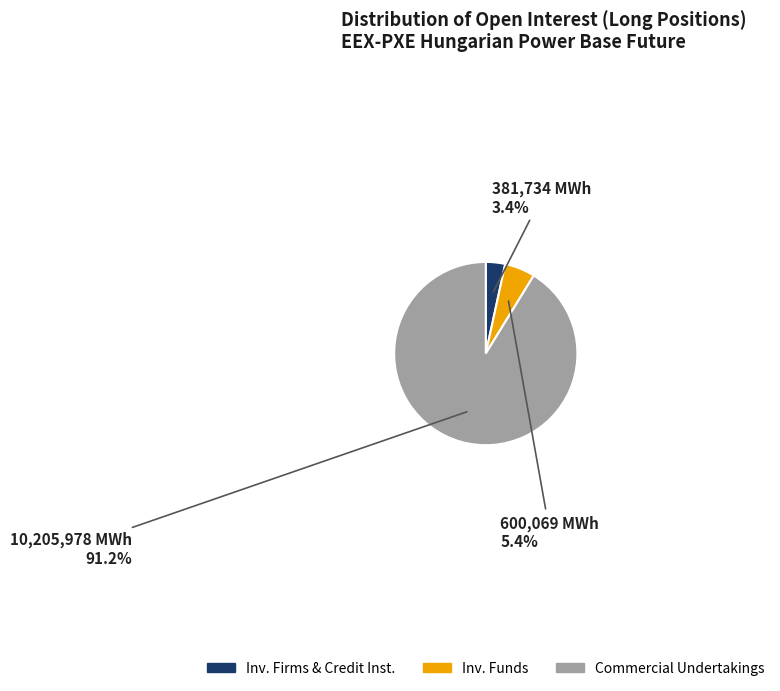

To the nearest percent, what is the difference between the largest and smallest slice percentages?

88%